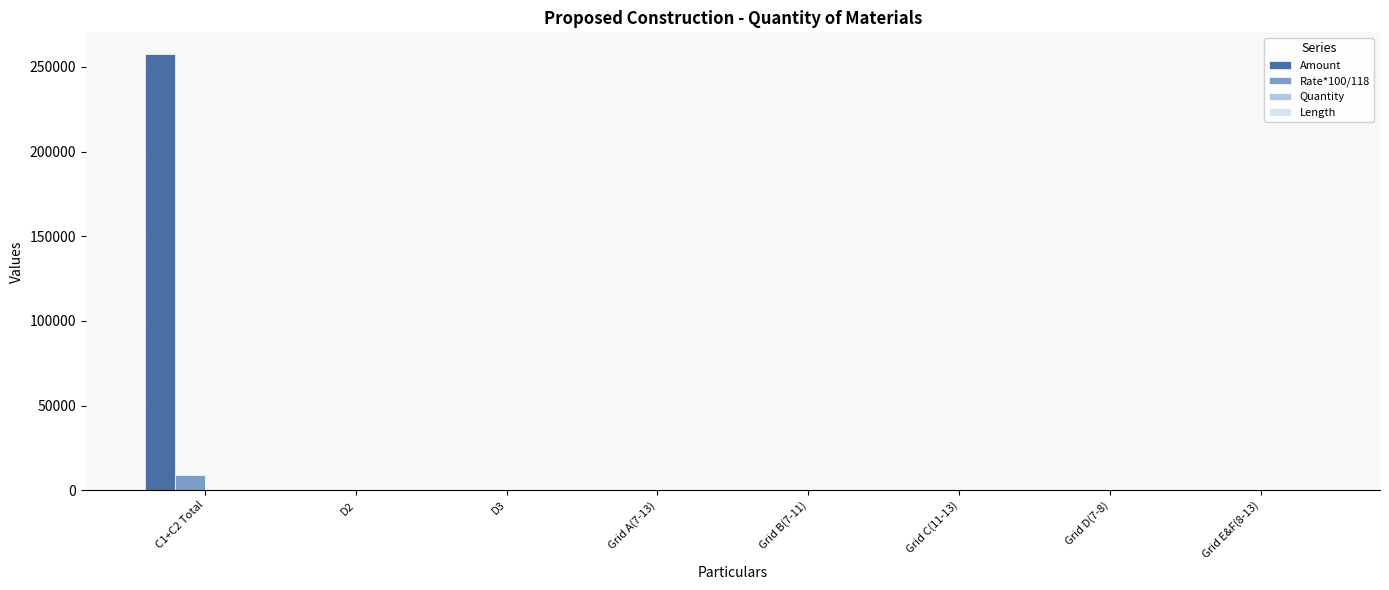

Which series has the largest total across all categories?

Amount